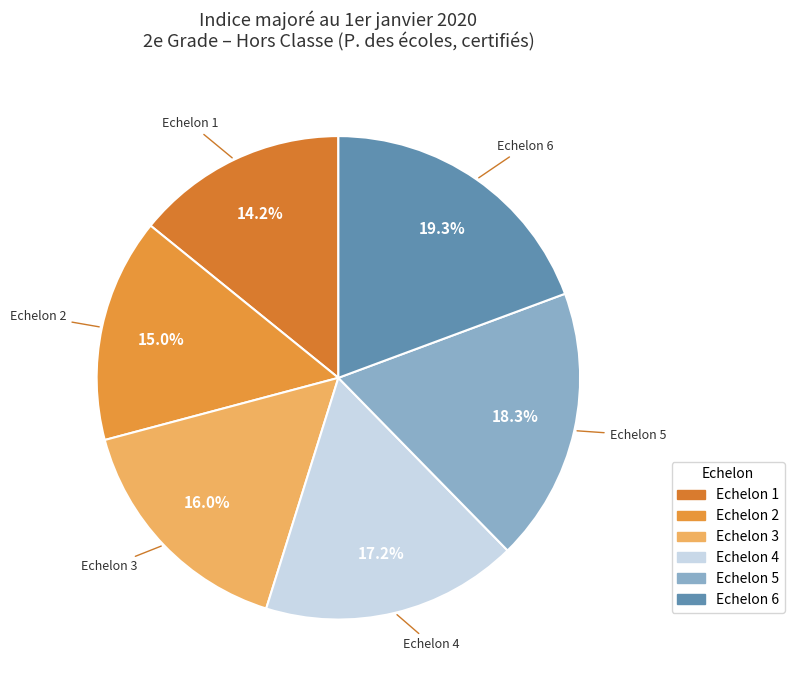

How many slices are in this pie chart?

6